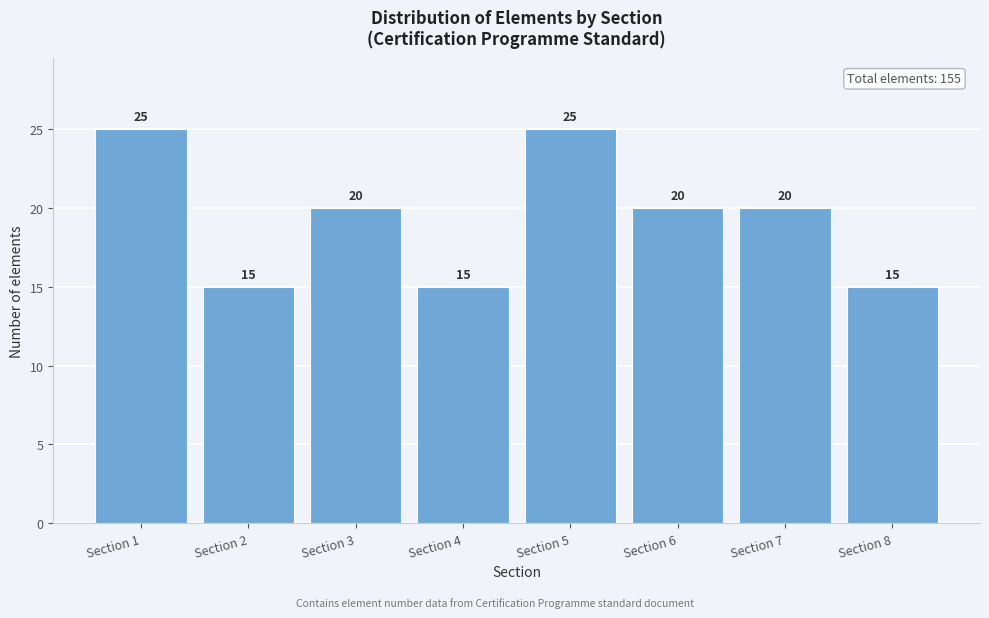

Reading left to right, extract all data points from this chart.

25	15	20	15	25	20	20	15